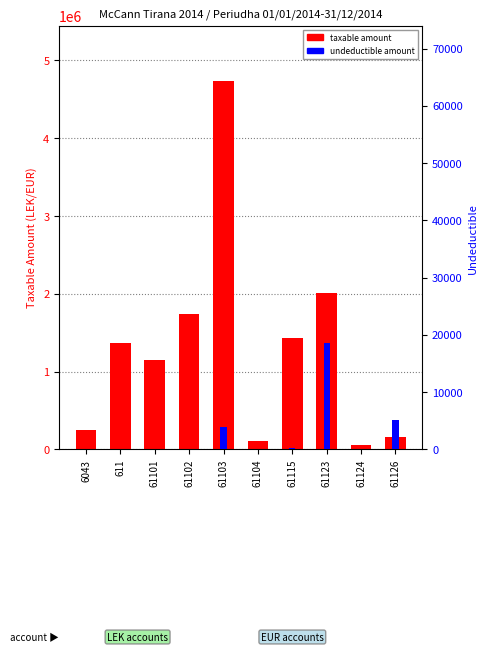

The value of taxable amount at 61103 is 7270456.7. True or false?

False